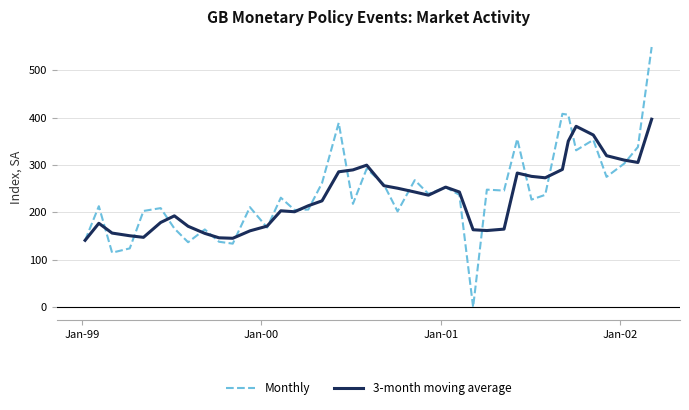

Rank the series by their maximum value, from highest to lowest.

Monthly, 3-month moving average